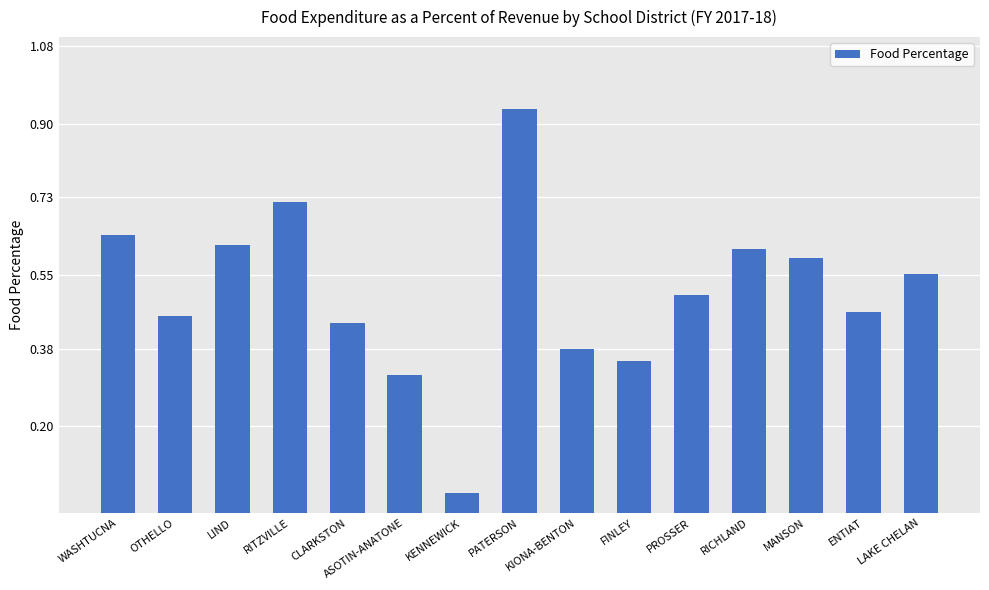

What is the label of the 9th bar from the left?

KIONA-BENTON